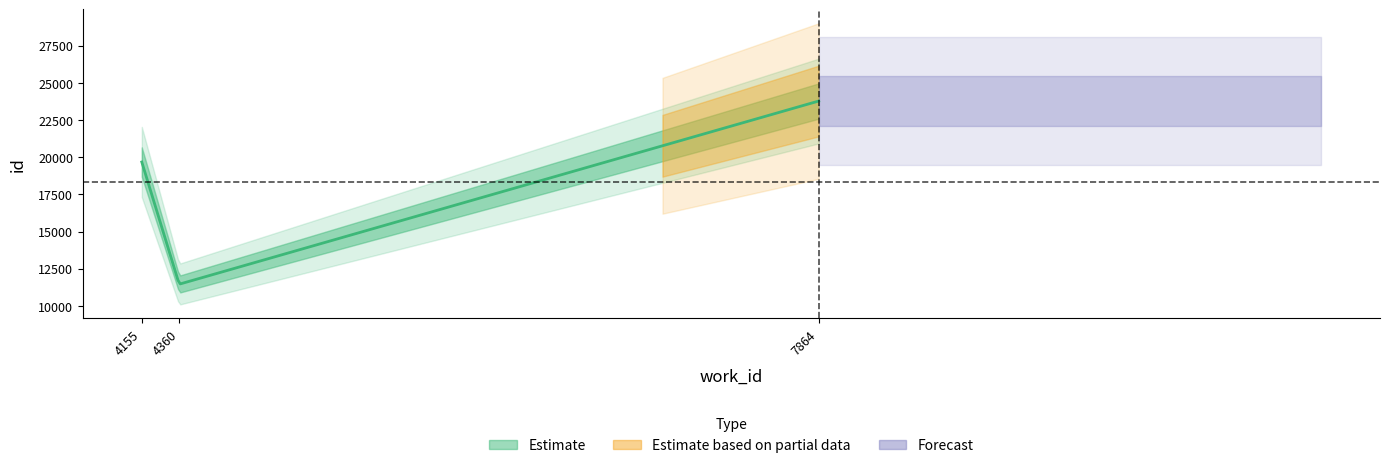

What is the sum of the values at 4360 and 7864?

35235